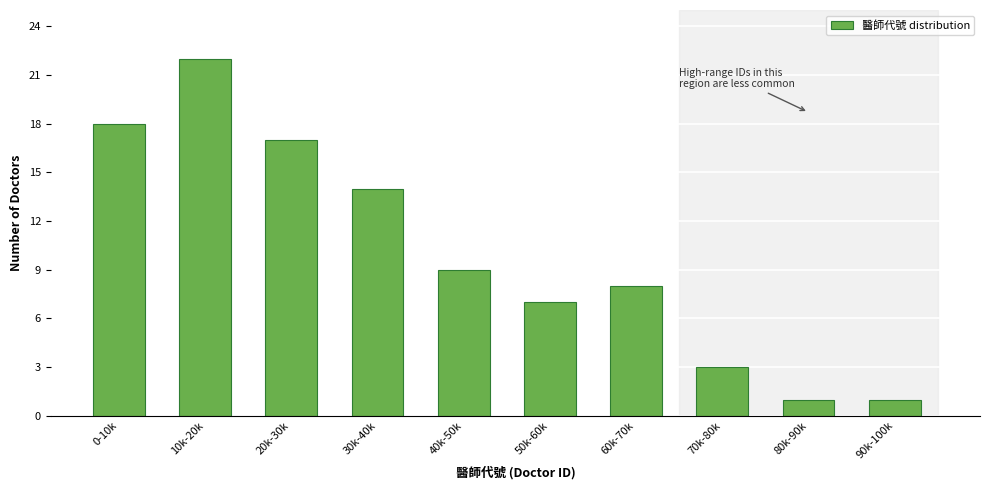

Reading left to right, extract all data points from this chart.

18	22	17	14	9	7	8	3	1	1